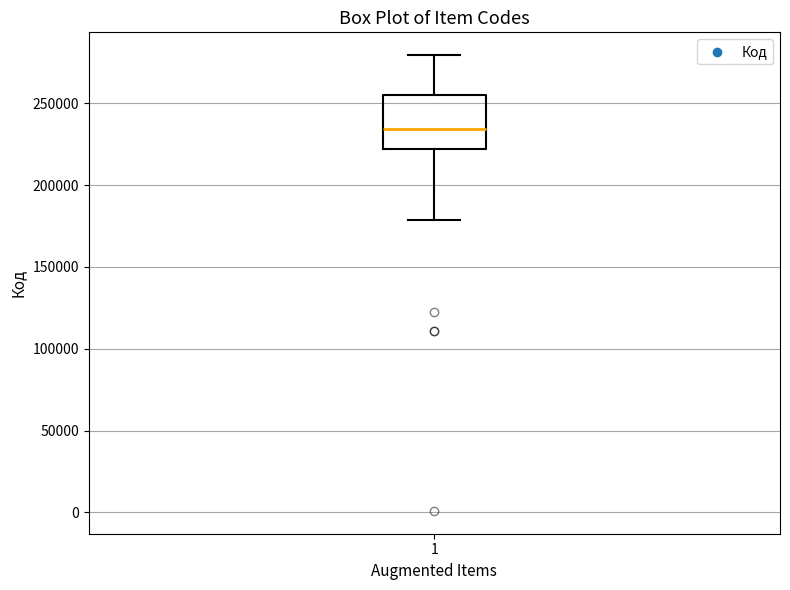

Where does the upper whisker of the box at x = 1 end on the y-axis? The values are not printed on the chart, so give them approximately, as read against the axis.

280000